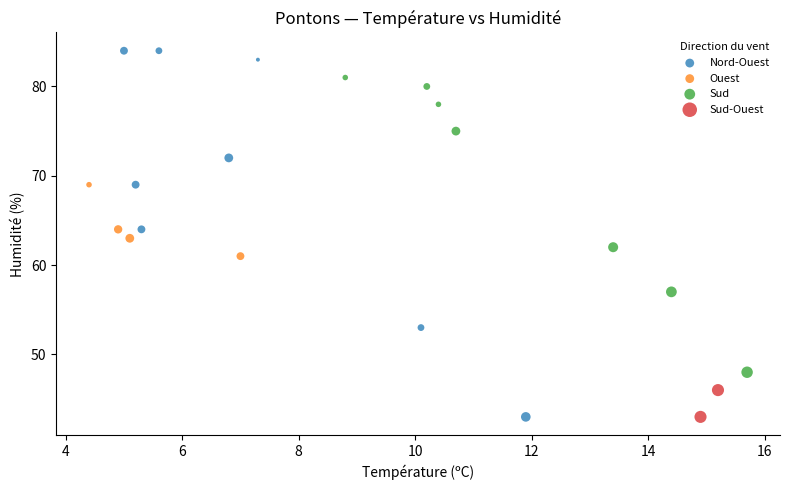

What are all the series names shown in the legend?

Nord-Ouest, Ouest, Sud, Sud-Ouest